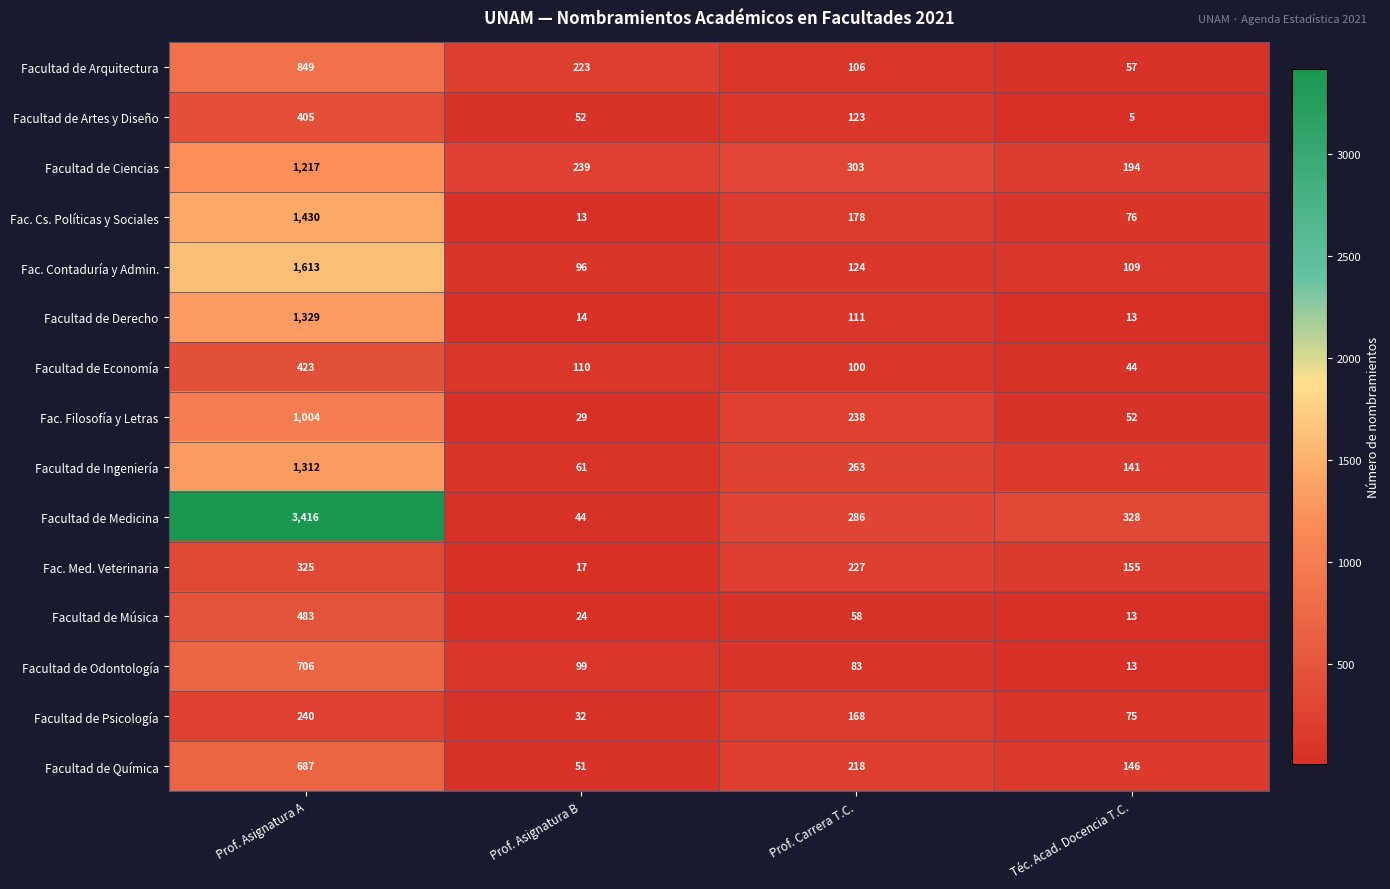

At which label is Fac. Filosofía y Letras closest to 516?

Prof. Carrera T.C.